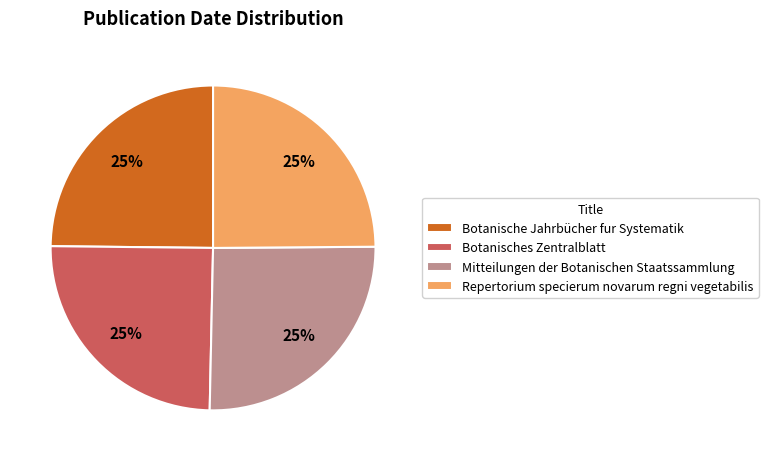

To the nearest percent, what portion does Botanisches Zentralblatt represent?

25%